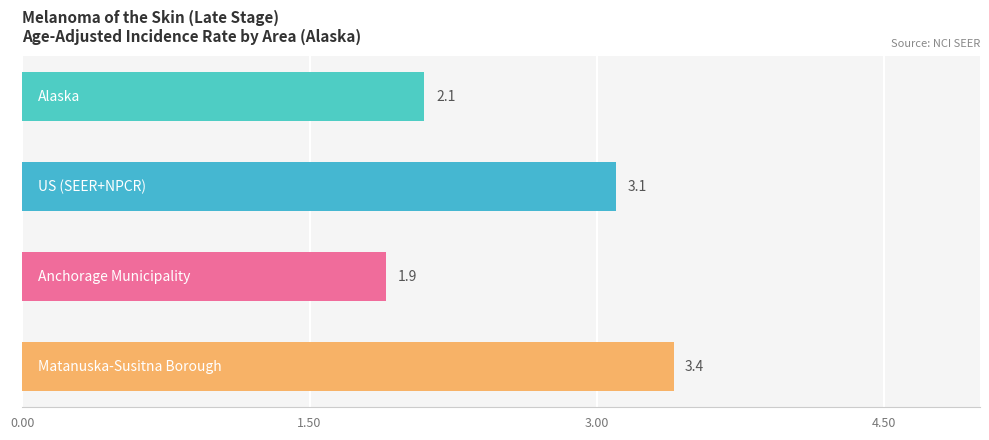

Reading top to bottom, extract all data points from this chart.

2.1	3.1	1.9	3.4